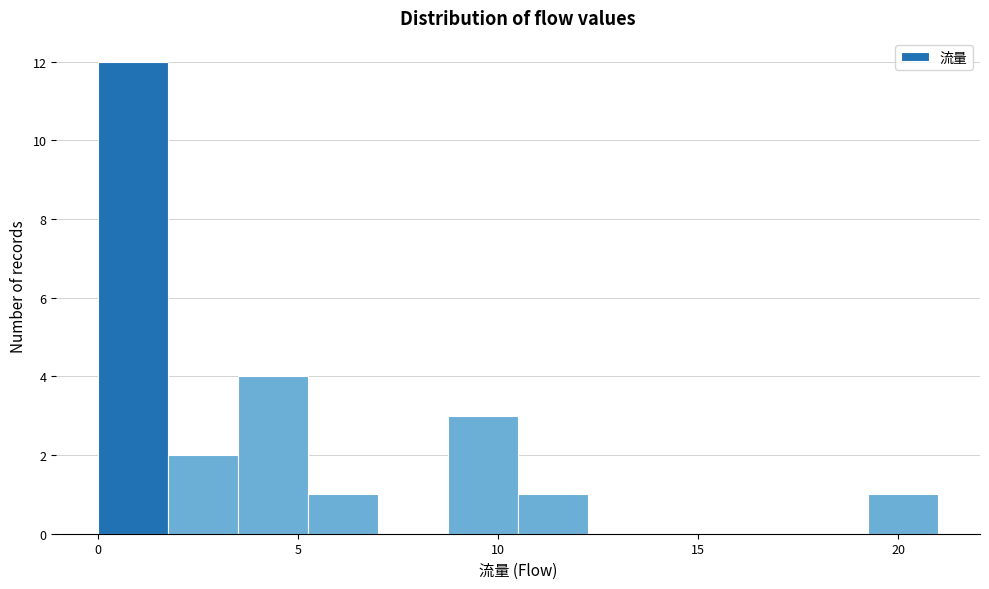

Around what value on the x-axis is the tallest bar? Give the approximate position of its centre, as read against the axis.

1.0